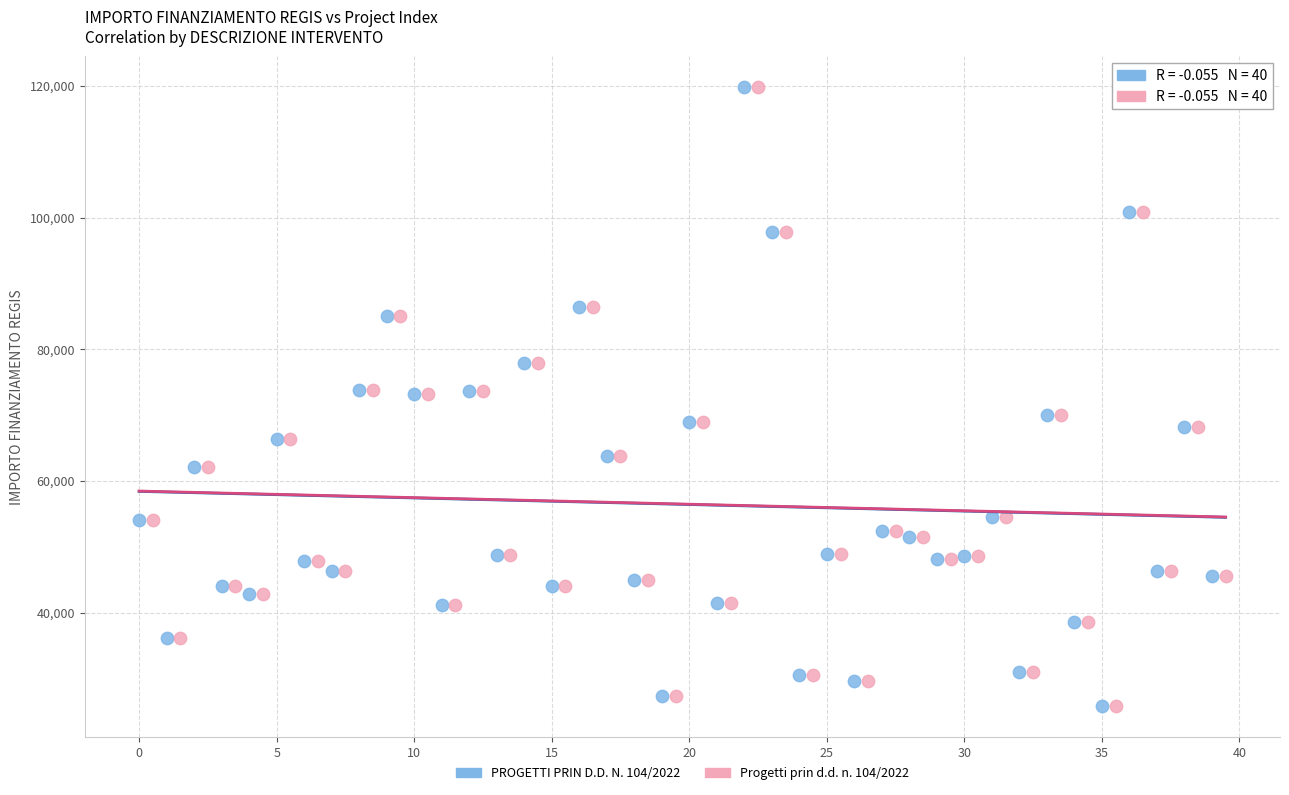

What are all the series names shown in the legend?

PROGETTI PRIN D.D. N. 104/2022, Progetti prin d.d. n. 104/2022